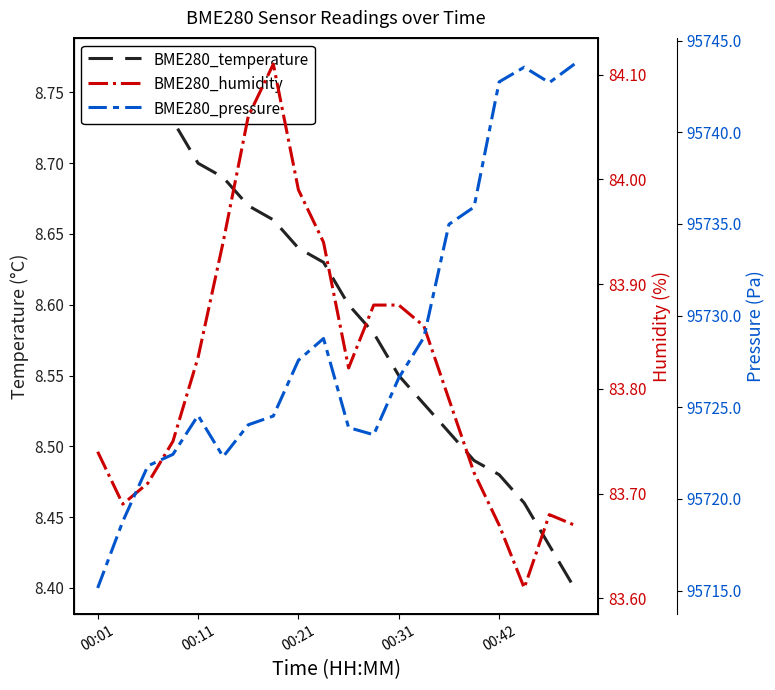

Which series changed the most between 00:42 and 11?

BME280_pressure